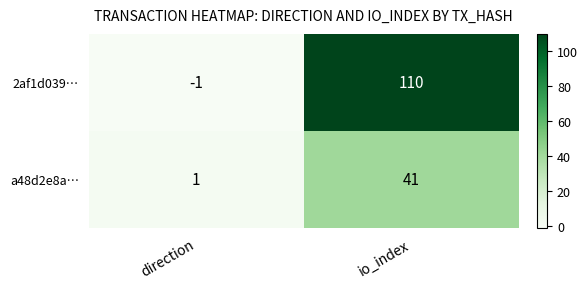

True or false: a48d2e8a… has a value of 67 at io_index.

False